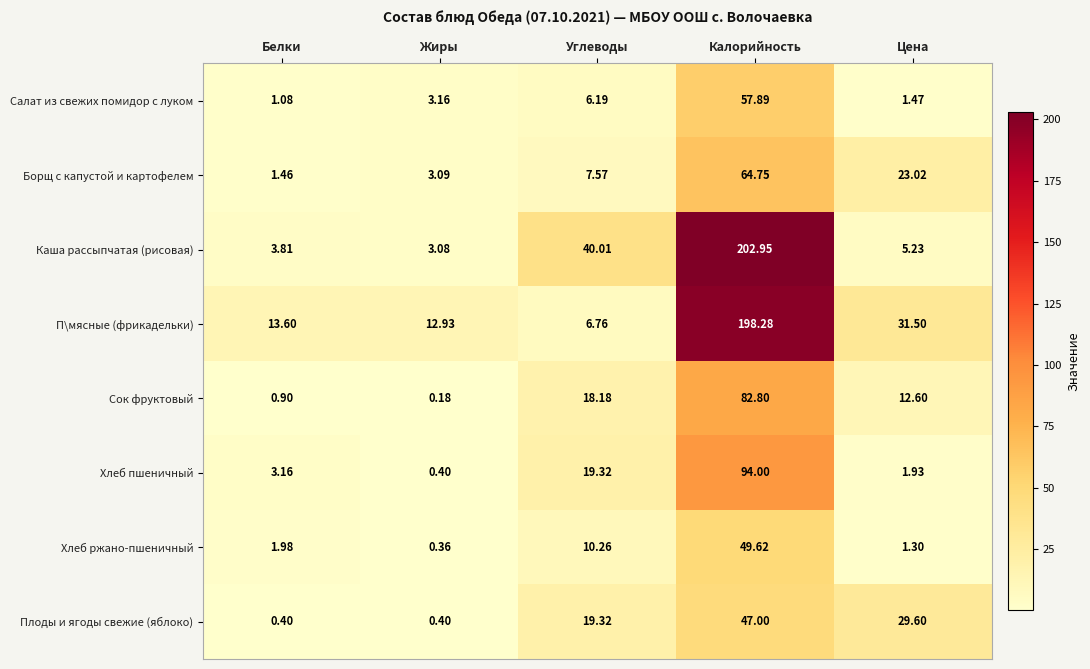

At which label is Плоды и ягоды свежие (яблоко) closest to 23?

Углеводы